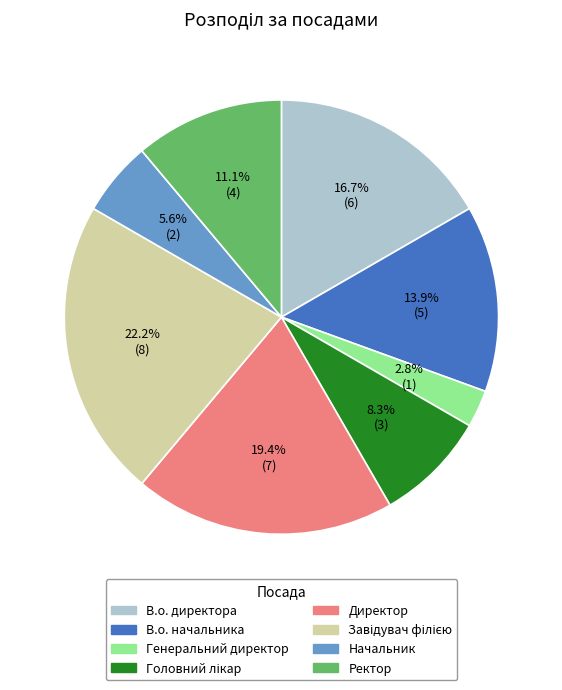

What percentage is the Начальник slice, to the nearest percent?

6%